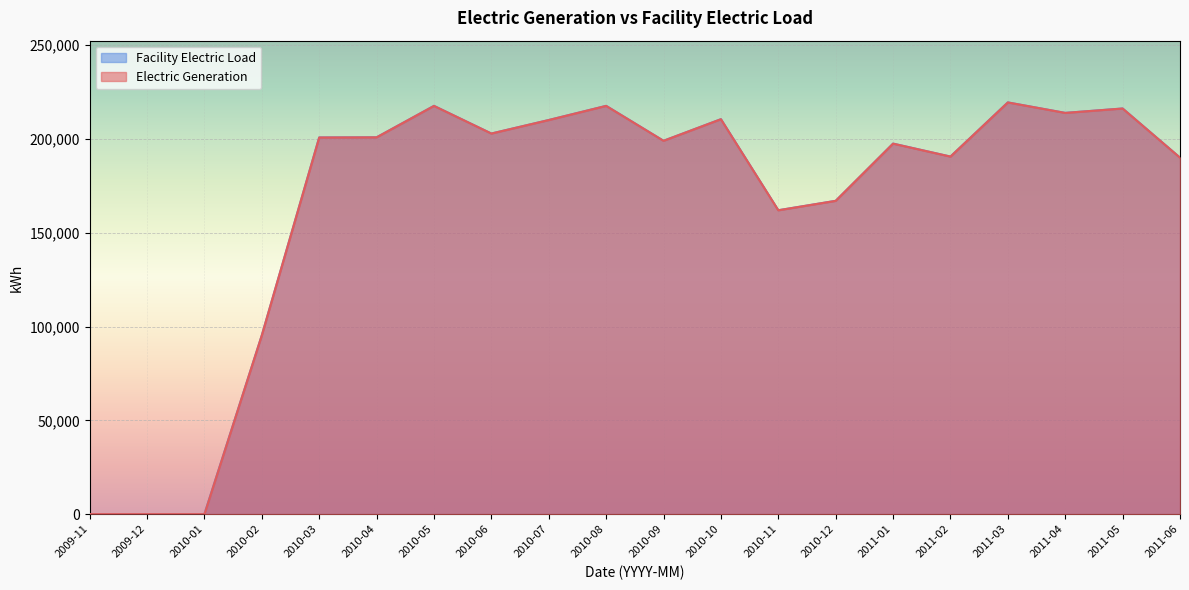

List the labels in order of Facility Electric Load value, smallest first.

2009-11, 2009-12, 2010-01, 2010-02, 2010-11, 2010-12, 2011-06, 2011-02, 2011-01, 2010-09, 2010-03, 2010-04, 2010-06, 2010-07, 2010-10, 2011-04, 2011-05, 2010-05, 2010-08, 2011-03